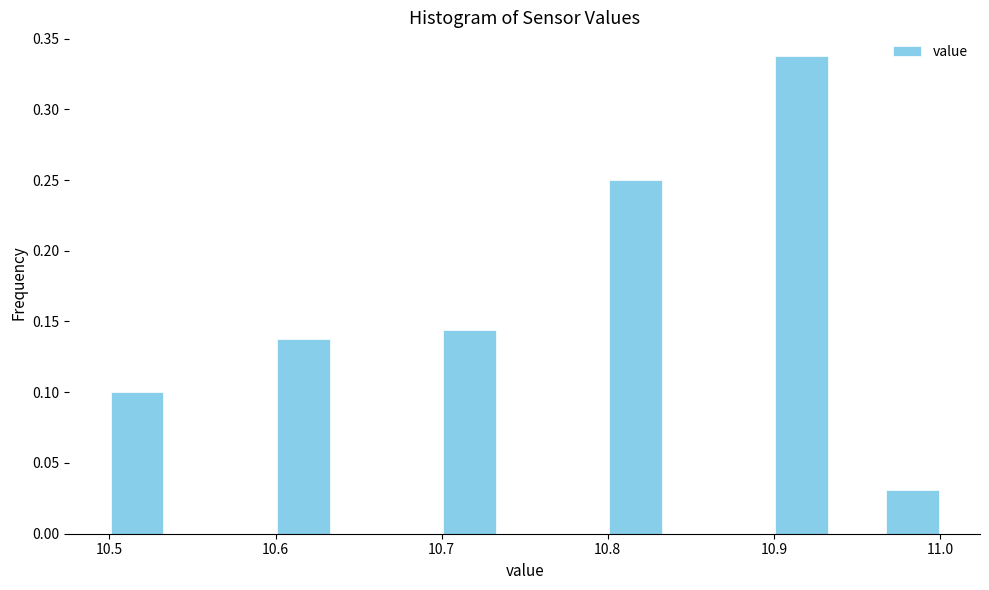

Around what value on the x-axis is the tallest bar? Give the approximate position of its centre, as read against the axis.

10.92